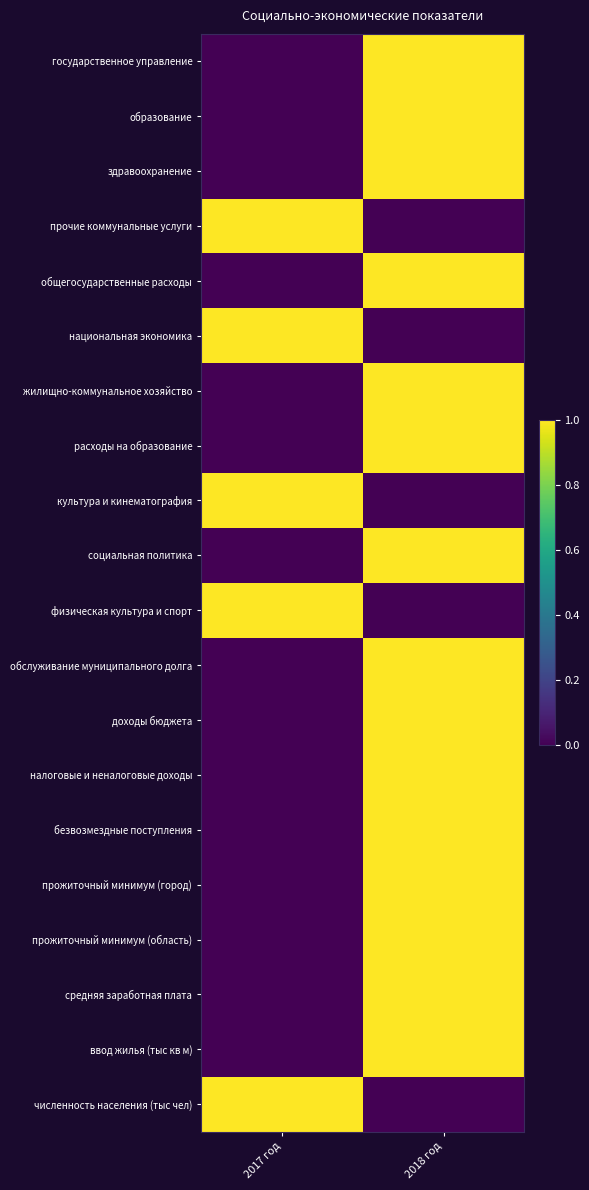

Reading left to right, list all the values displayed in this chart.

государственное управление: 2017 год=0	2018 год=1
образование: 2017 год=0	2018 год=1
здравоохранение: 2017 год=0	2018 год=1
прочие коммунальные услуги: 2017 год=1	2018 год=0
общегосударственные расходы: 2017 год=0	2018 год=1
национальная экономика: 2017 год=1	2018 год=0
жилищно-коммунальное хозяйство: 2017 год=0	2018 год=1
расходы на образование: 2017 год=0	2018 год=1
культура и кинематография: 2017 год=1	2018 год=0
социальная политика: 2017 год=0	2018 год=1
физическая культура и спорт: 2017 год=1	2018 год=0
обслуживание муниципального долга: 2017 год=0	2018 год=1
доходы бюджета: 2017 год=0	2018 год=1
налоговые и неналоговые доходы: 2017 год=0	2018 год=1
безвозмездные поступления: 2017 год=0	2018 год=1
прожиточный минимум (город): 2017 год=0	2018 год=1
прожиточный минимум (область): 2017 год=0	2018 год=1
средняя заработная плата: 2017 год=0	2018 год=1
ввод жилья (тыс кв м): 2017 год=0	2018 год=1
численность населения (тыс чел): 2017 год=1	2018 год=0